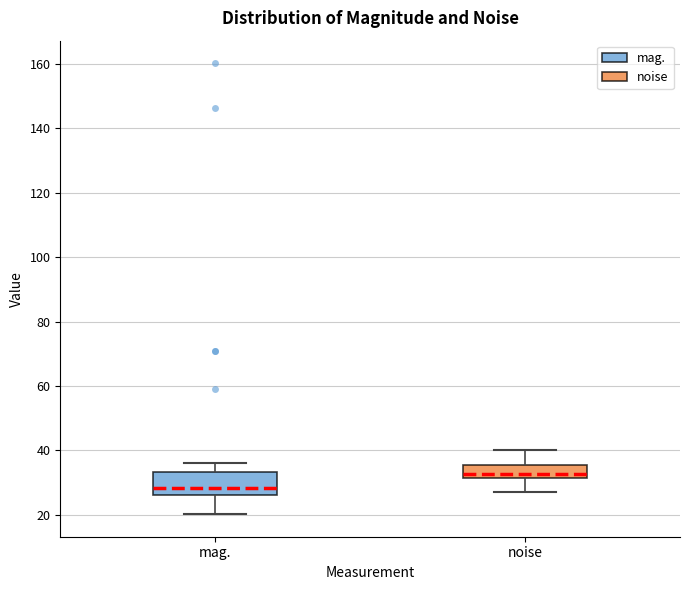

Where does the lower whisker of the box for noise end on the y-axis? The values are not printed on the chart, so give them approximately, as read against the axis.

28